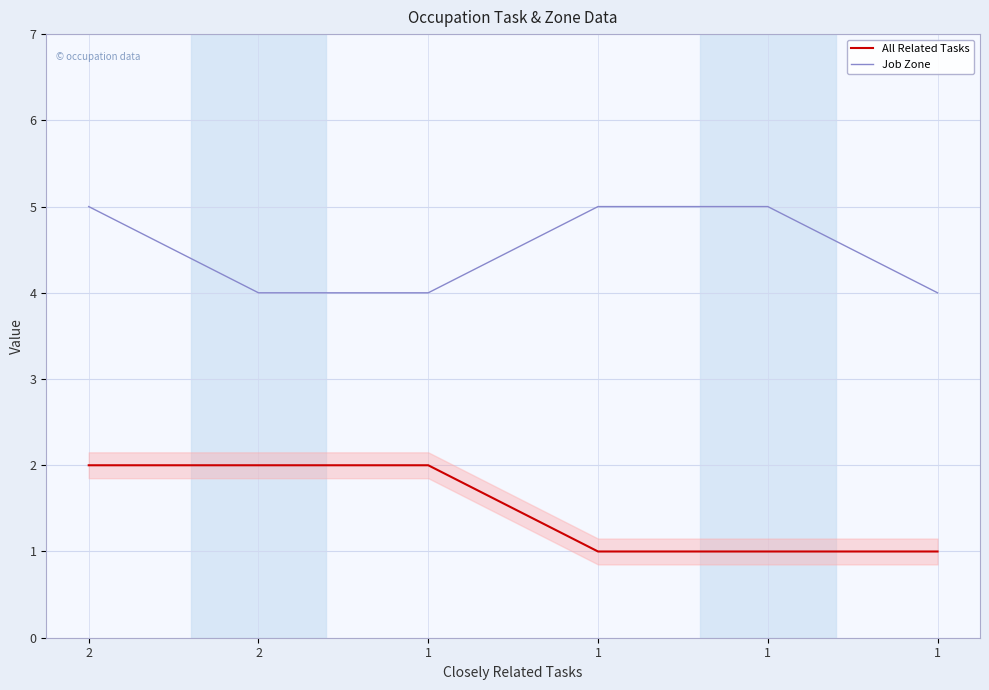

How many lines are shown in the chart?

2